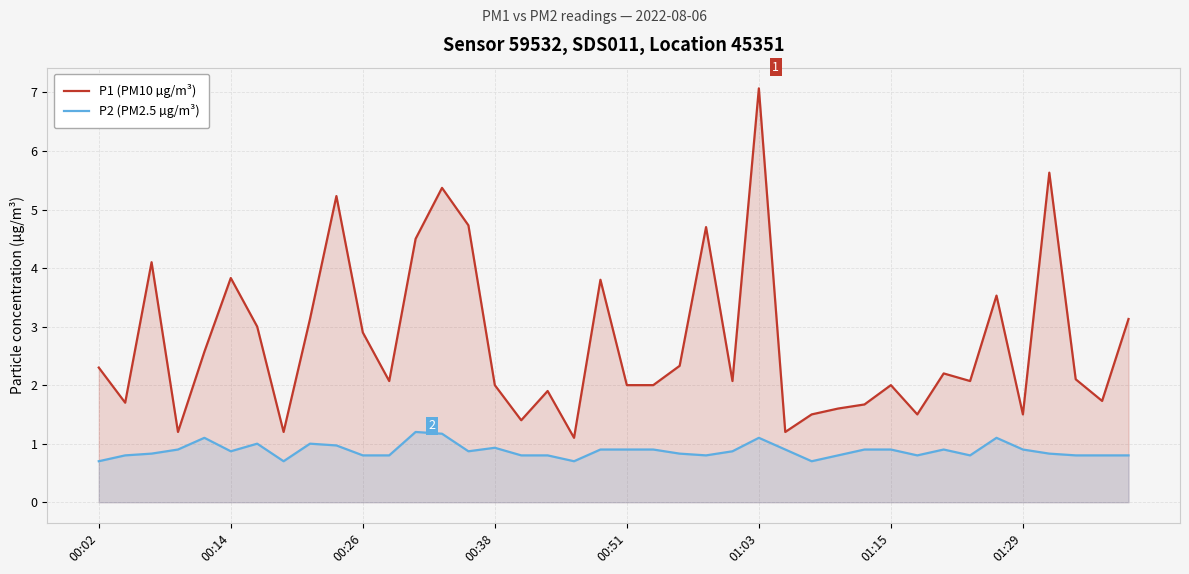

Reading left to right, transcribe all the data shown in this chart.

P1 (PM10 µg/m³): 2.3	1.7	4.1	1.2	2.6	3.8	3.0	1.2	3.1	5.2	2.9	2.1	4.5	5.4	4.7	2.0	1.4	1.9	1.1	3.8	2.0	2.0	2.3	4.7	2.1	7.1	1.2	1.5	1.6	1.7	2.0	1.5	2.2	2.1	3.5	1.5	5.6	2.1	1.7	3.1
P2 (PM2.5 µg/m³): 0.7	0.8	0.8	0.9	1.1	0.9	1.0	0.7	1.0	1.0	0.8	0.8	1.2	1.2	0.9	0.9	0.8	0.8	0.7	0.9	0.9	0.9	0.8	0.8	0.9	1.1	0.9	0.7	0.8	0.9	0.9	0.8	0.9	0.8	1.1	0.9	0.8	0.8	0.8	0.8